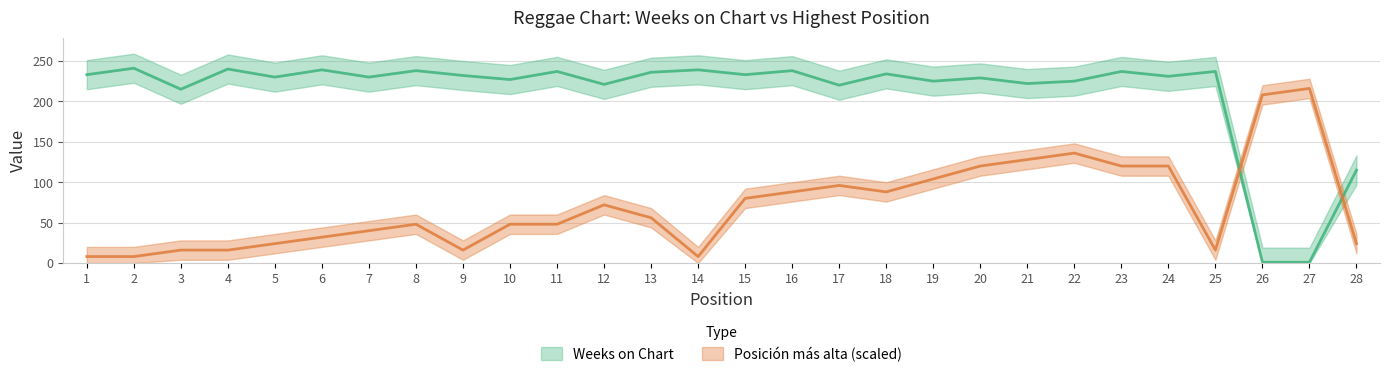

What are all the series names shown in the legend?

Weeks on Chart, Posición más alta